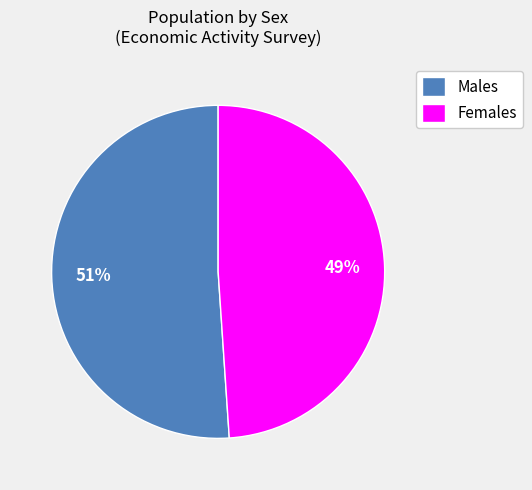

To the nearest percent, what is the average slice percentage?

50%